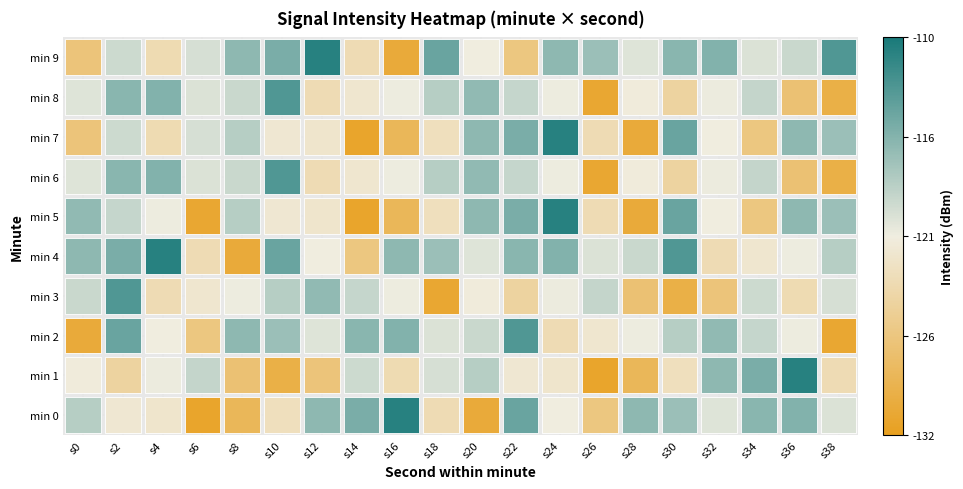

What is the difference between the highest and lowest values at s2?

11.8